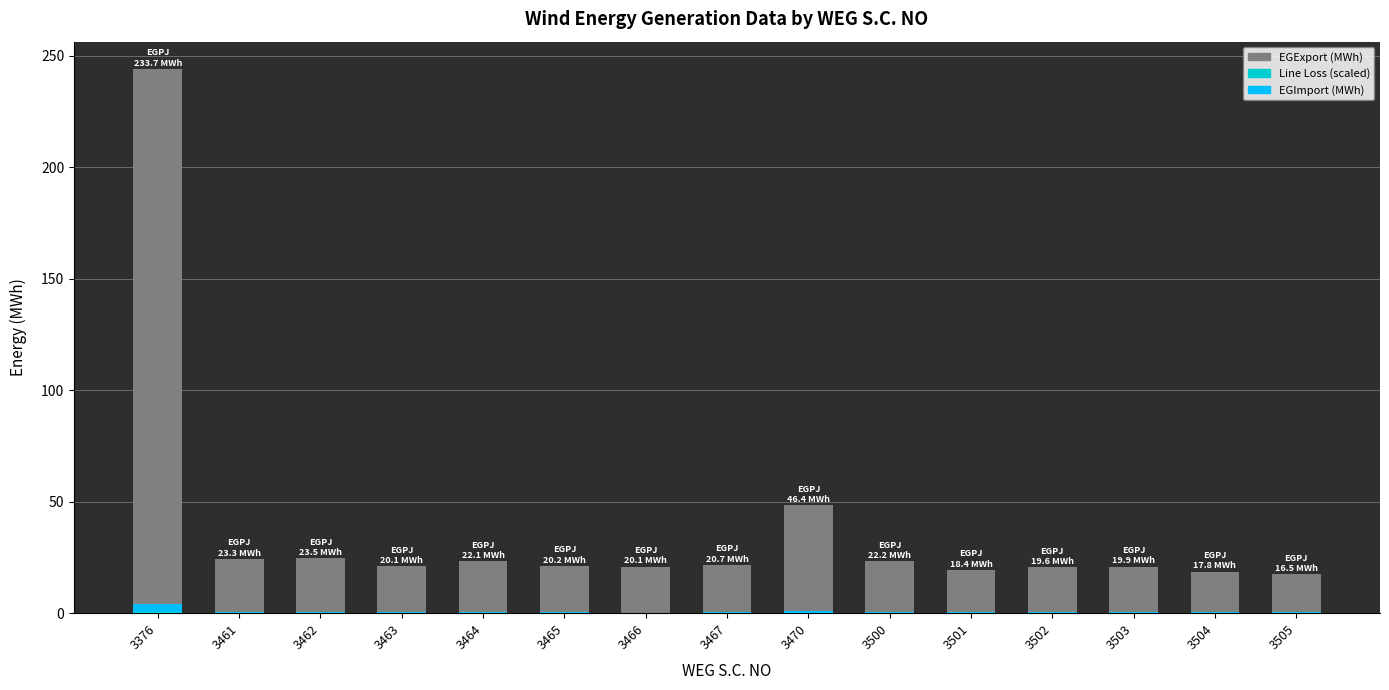

How many bars are there in each group?

3